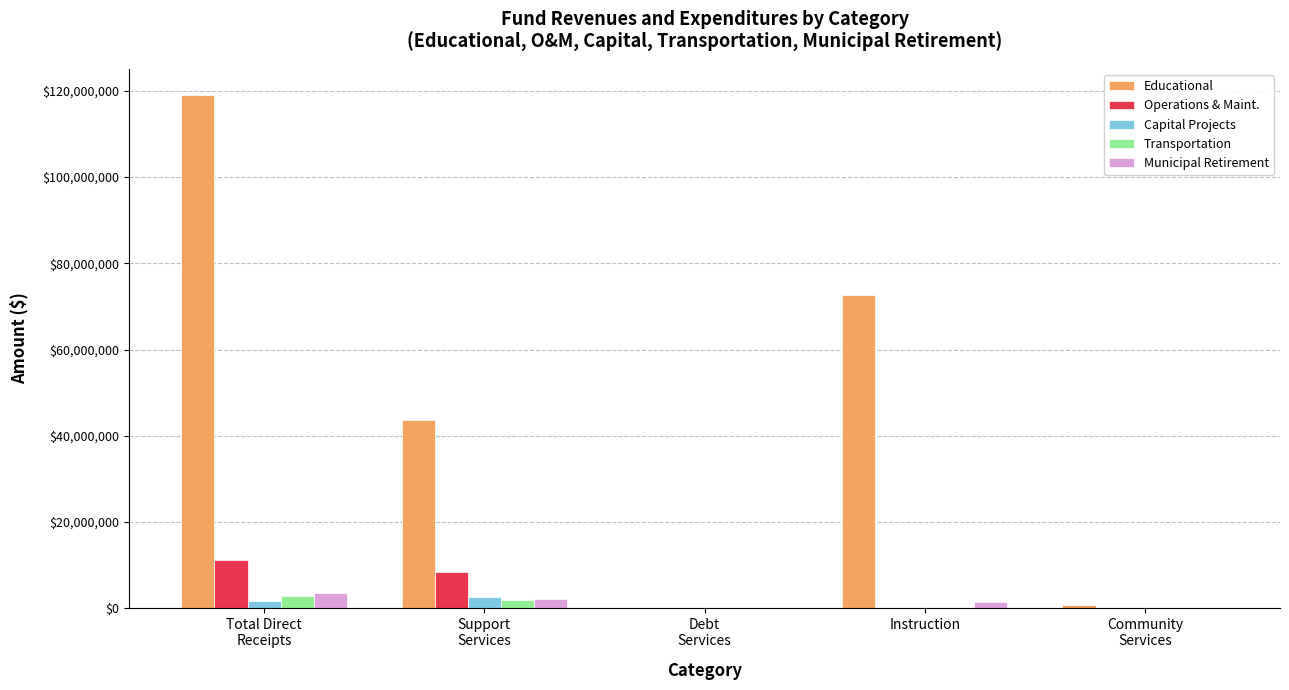

Which series changed the most between Total Direct
Receipts and Instruction?

Educational